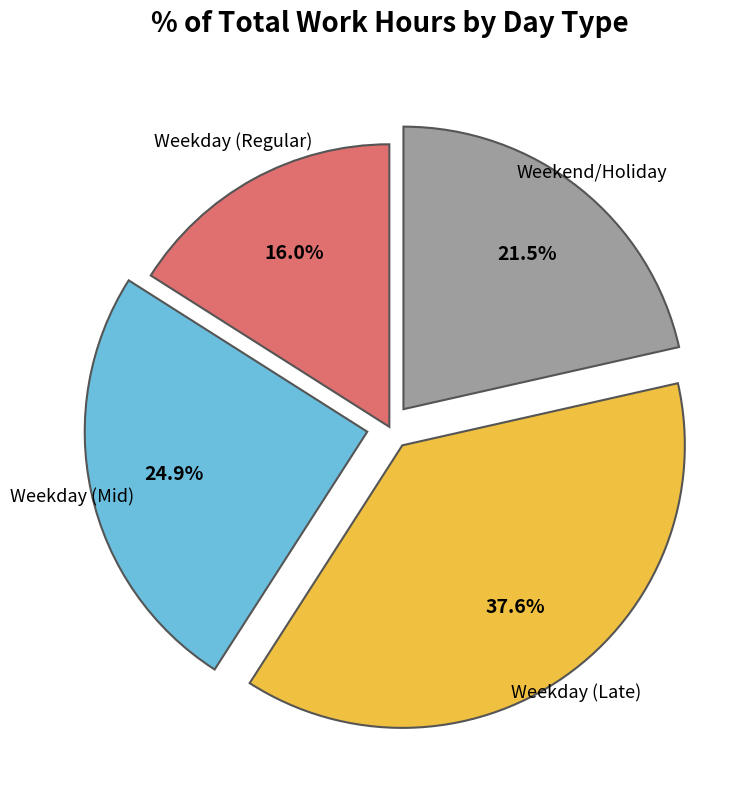

Does any single category account for the majority?

No